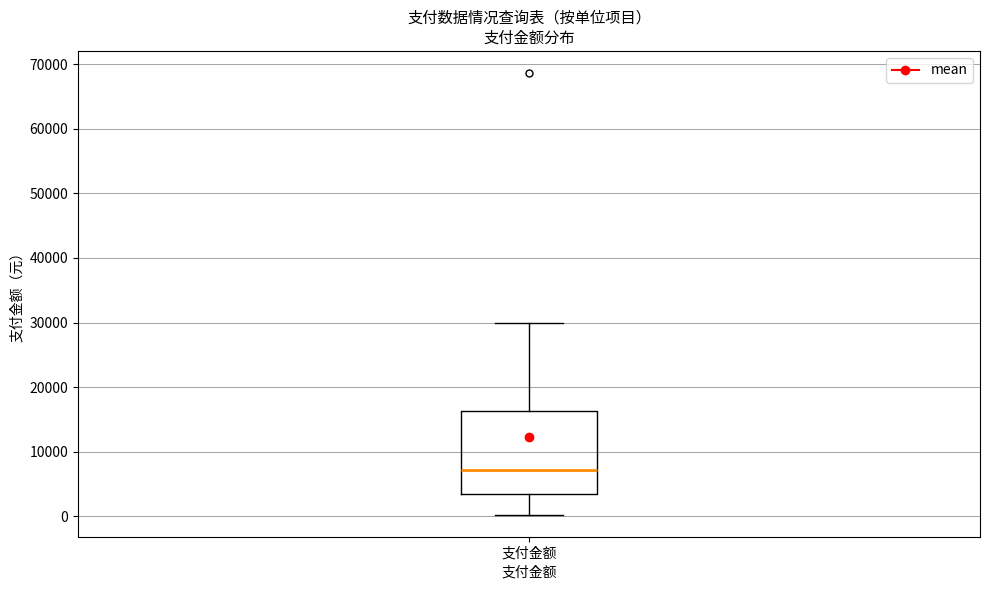

Where is the upper edge of the box for 支付金额 on the y-axis? The values are not printed on the chart, so give them approximately, as read against the axis.

16000